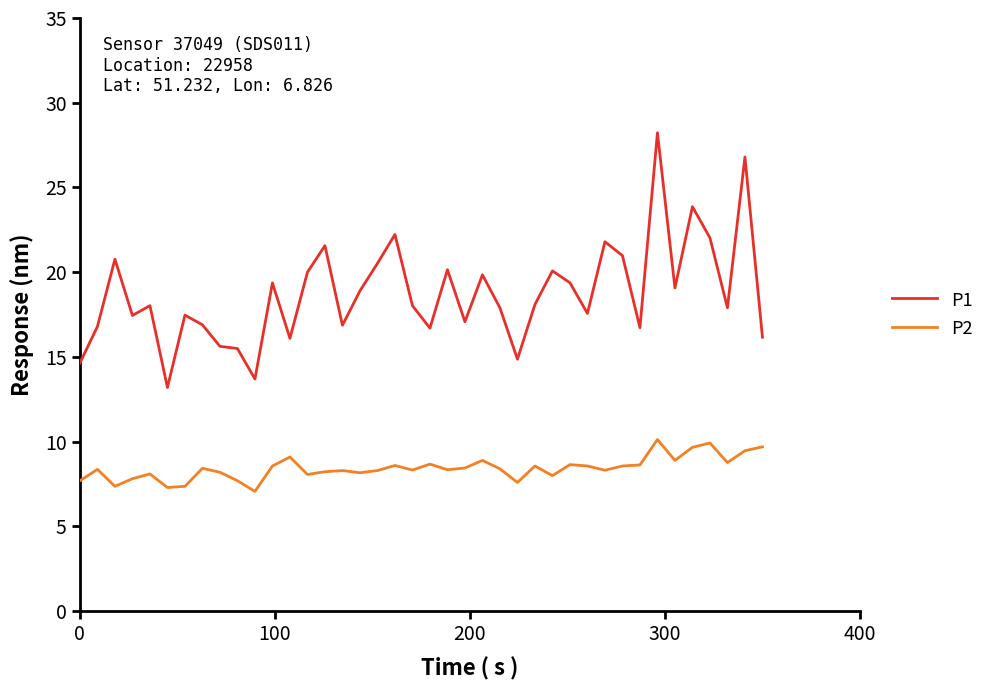

What is the lowest value of the P1 series?

13.2